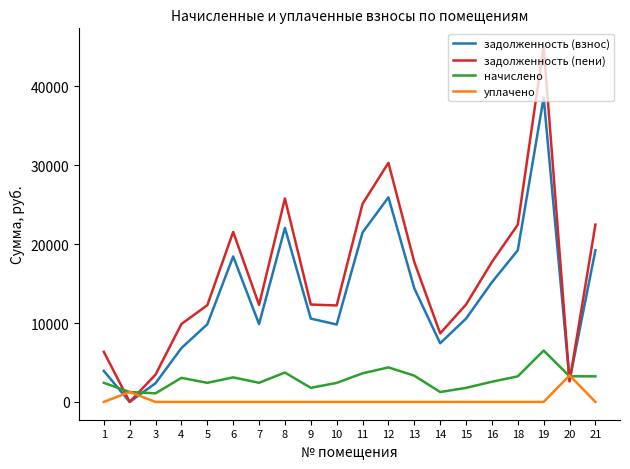

After their last crossing, which series has the higher values: уплачено or задолженность (взнос)?

задолженность (взнос)